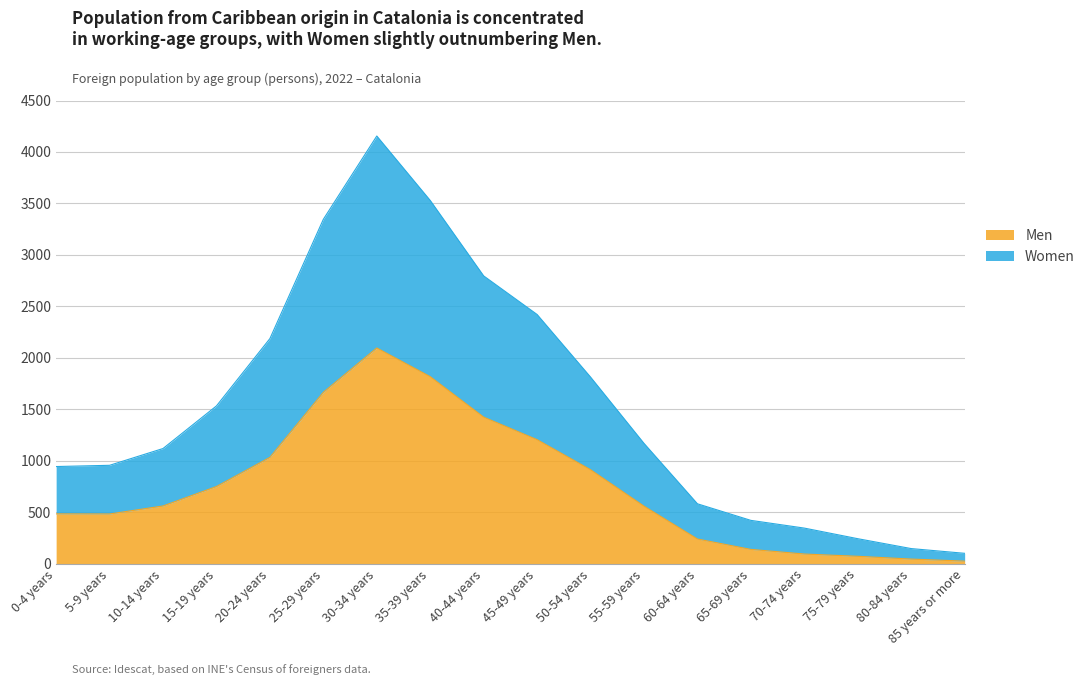

The Men series shows 2096 at 30-34 years. True or false?

True